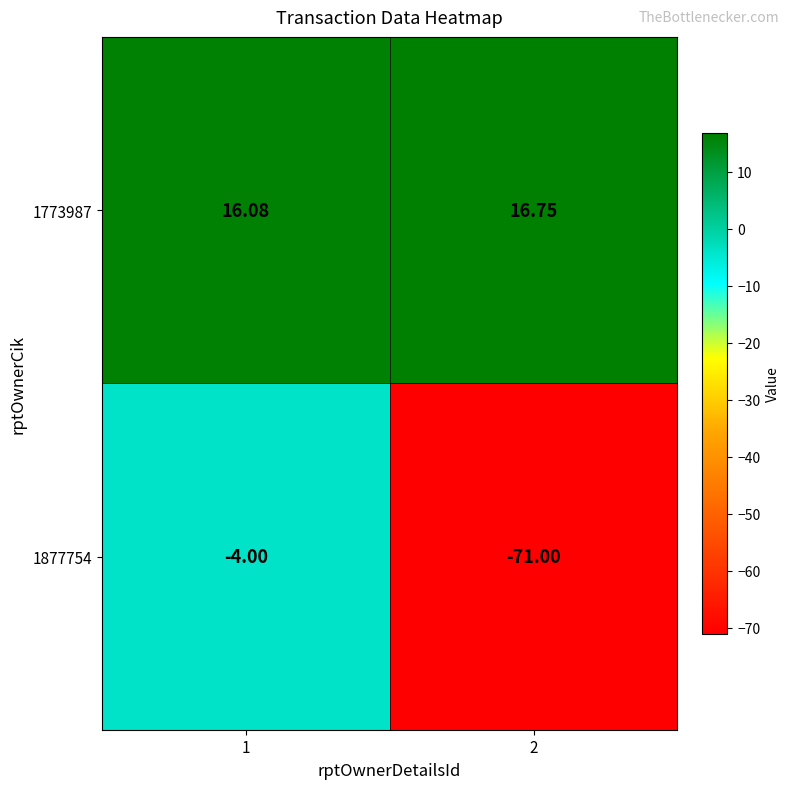

Is the value of 1773987 at 2 greater than the value of 1877754 at 2?

Yes